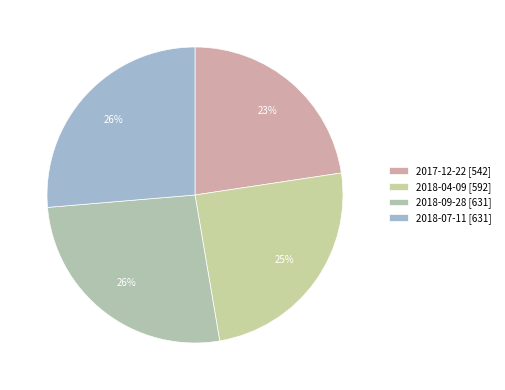

Is it true that 2017-12-22 is 23% of the pie?

True